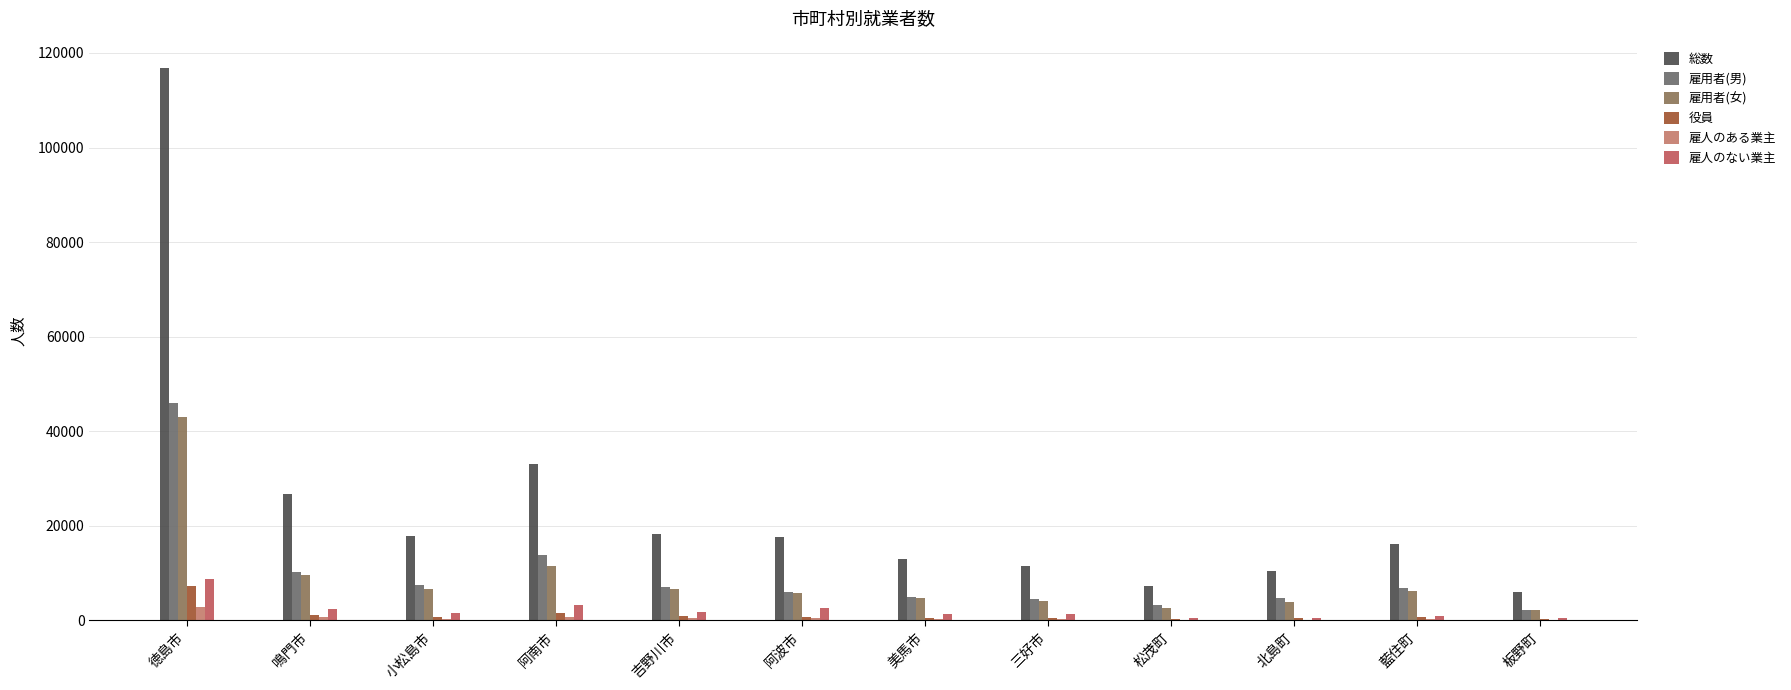

Count the number of categories in the chart.

12